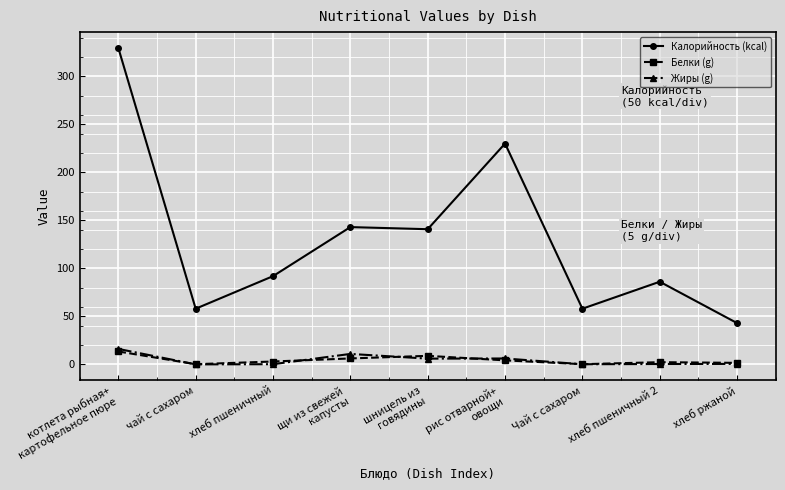

What are all the series names shown in the legend?

Калорийность (kcal), Белки (g), Жиры (g)